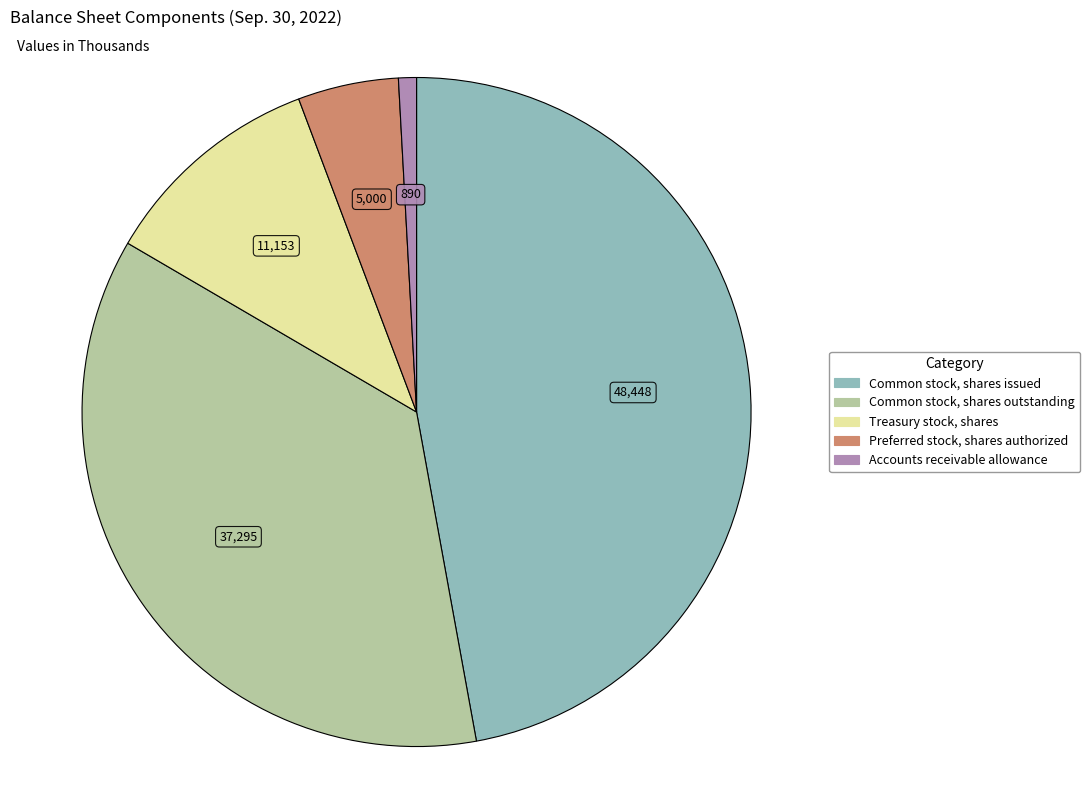

Is it true that Accounts receivable allowance is 12% of the pie?

False